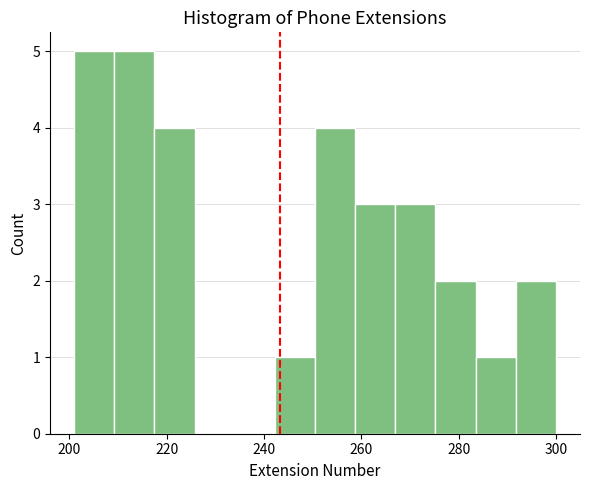

Reading left to right, list every bar in this chart as the range it spans on the x-axis followed by its height. Neither the bar edges nor the heights are printed on the chart, so give them approximately, as read against the axes.

202 to 210: 5
210 to 218: 5
218 to 226: 4
226 to 234: 0
234 to 242: 0
242 to 250: 1
250 to 258: 4
258 to 268: 3
268 to 276: 3
276 to 284: 2
284 to 292: 1
292 to 300: 2